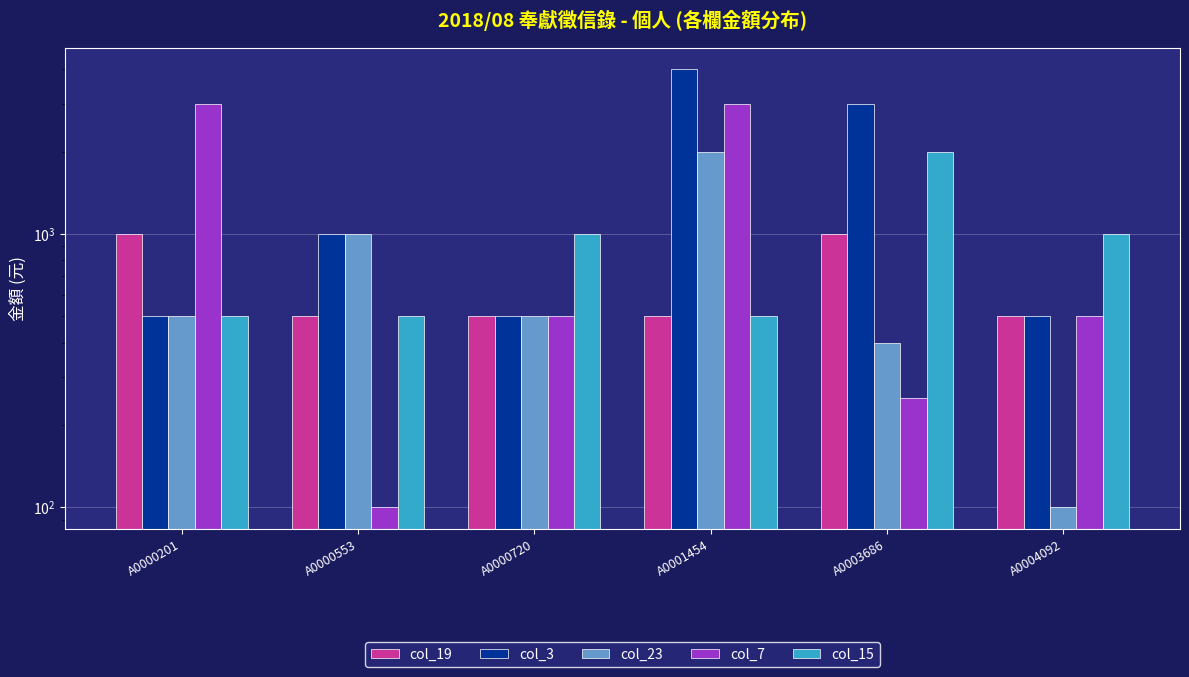

Reading left to right, list all the values displayed in this chart.

col_19: A0000201=1000	A0000553=500	A0000720=500	A0001454=500	A0003686=1000	A0004092=500
col_3: A0000201=500	A0000553=1000	A0000720=500	A0001454=4000	A0003686=3000	A0004092=500
col_23: A0000201=500	A0000553=1000	A0000720=500	A0001454=2000	A0003686=400	A0004092=100
col_7: A0000201=3000	A0000553=100	A0000720=500	A0001454=3000	A0003686=250	A0004092=500
col_15: A0000201=500	A0000553=500	A0000720=1000	A0001454=500	A0003686=2000	A0004092=1000